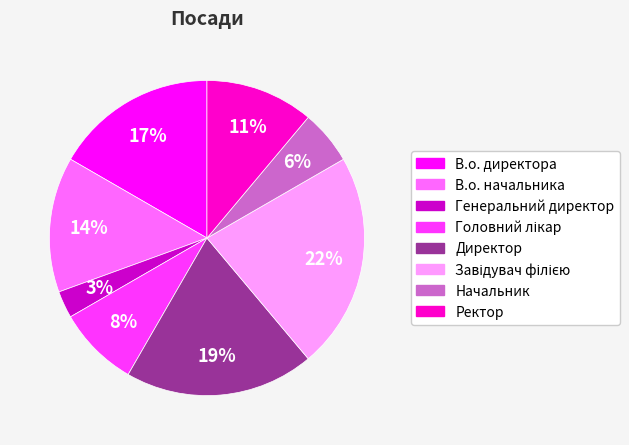

True or false: Директор accounts for 19% of the total.

True